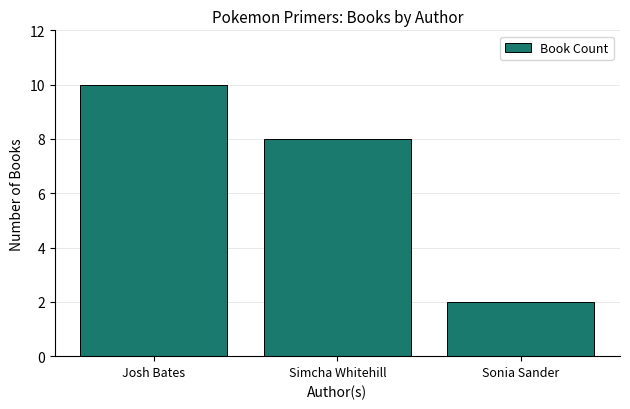

What is the label of the 3rd bar from the right?

Josh Bates